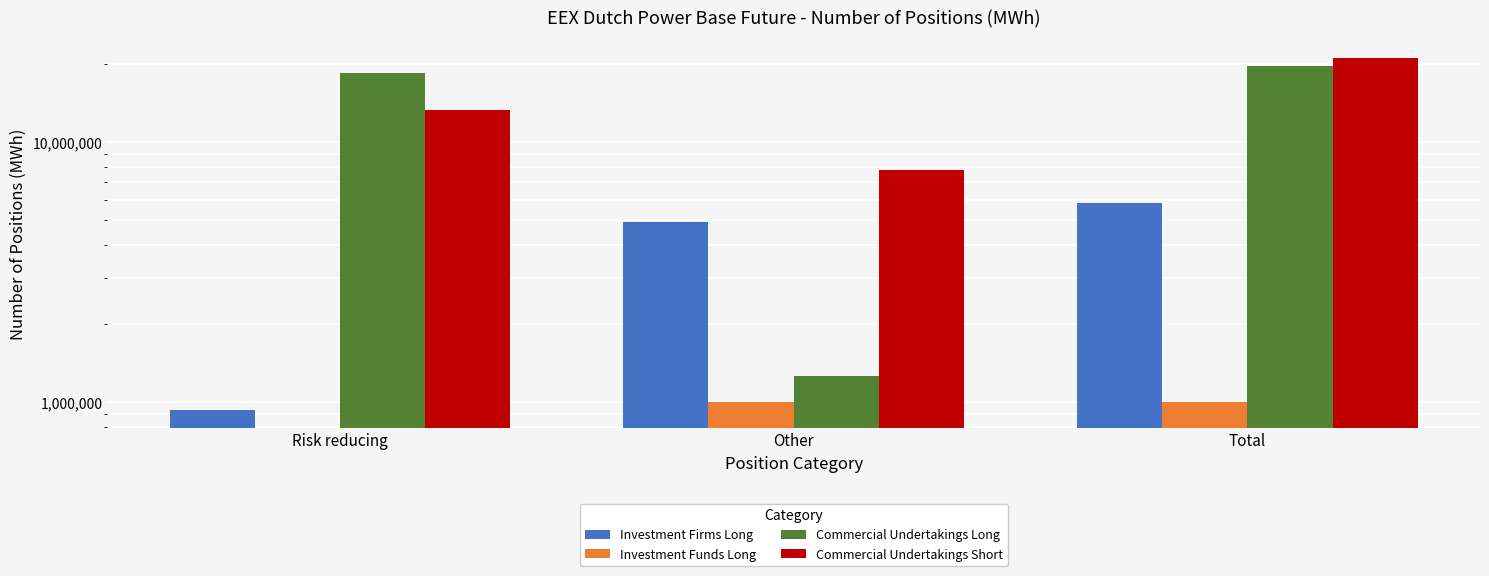

Which series changed the most between Risk reducing and Other?

Commercial Undertakings Long